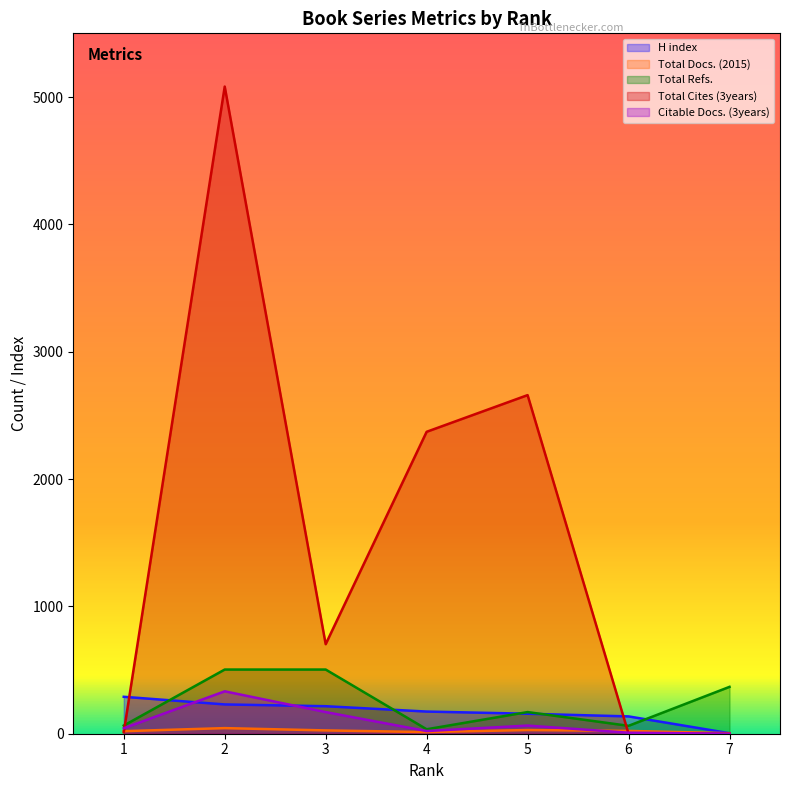

What is the difference between the highest and lowest values at 5?

2630